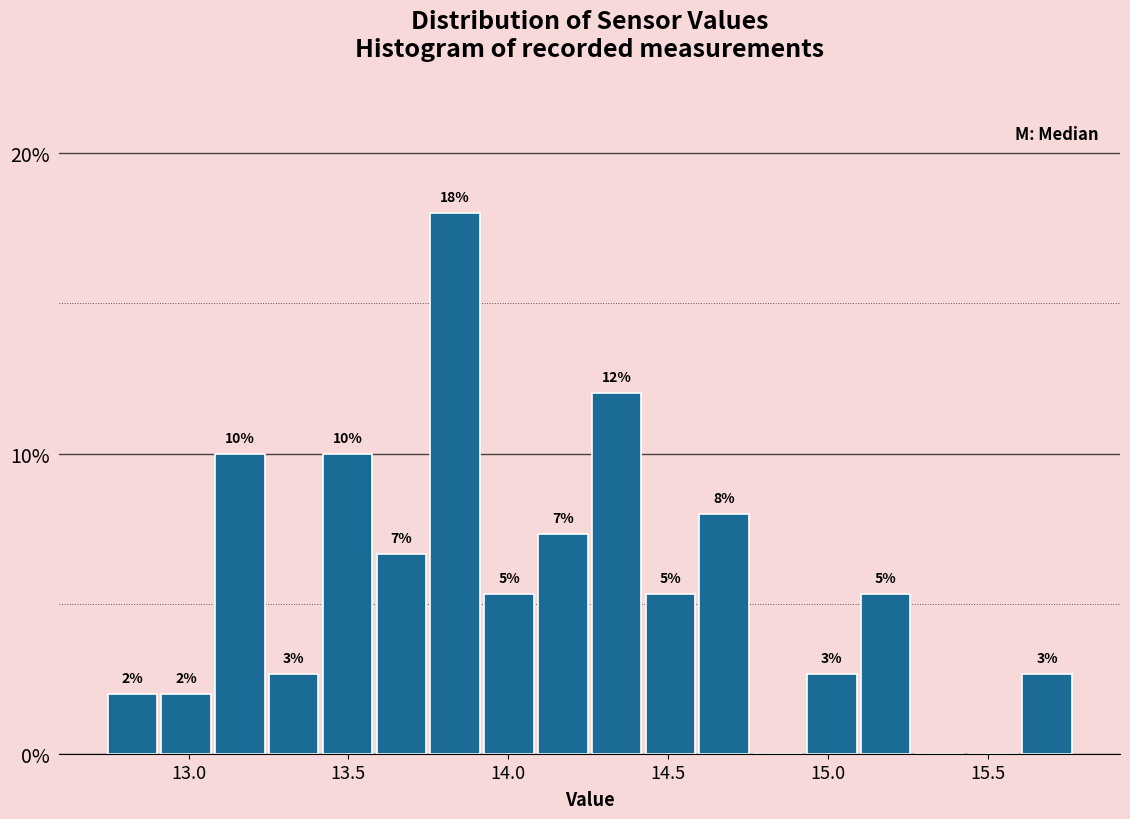

Around what value on the x-axis is the tallest bar? Give the approximate position of its centre, as read against the axis.

13.85